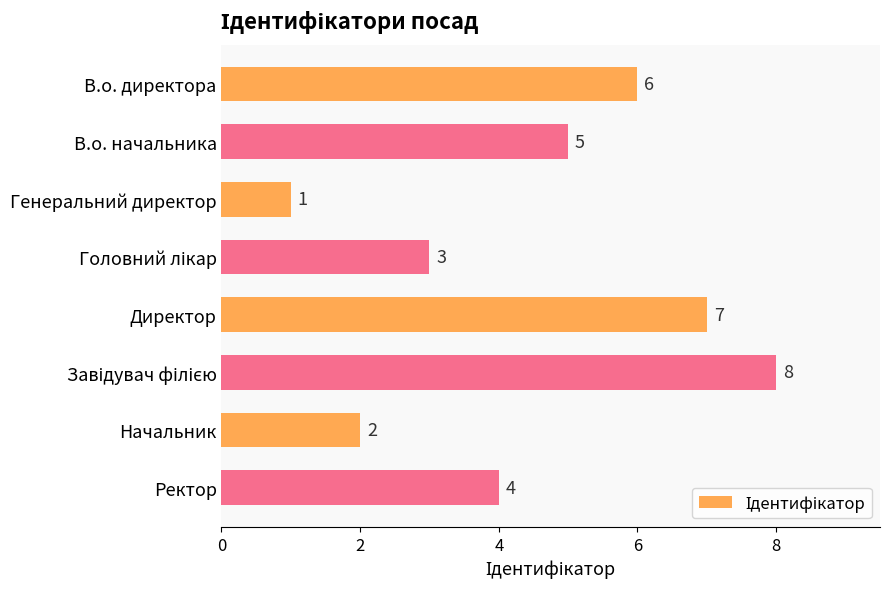

How many data points does each series have?

8